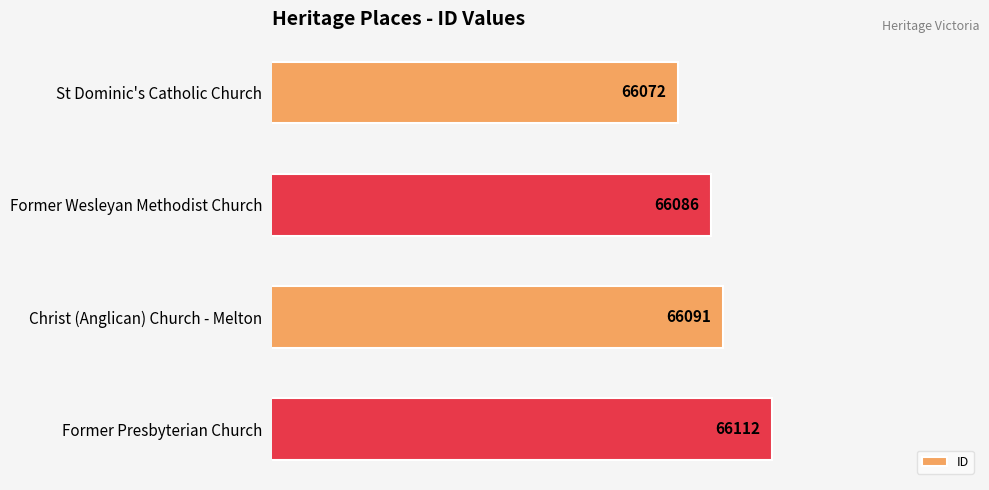

At which label is the value closest to 66092?

Christ (Anglican) Church - Melton